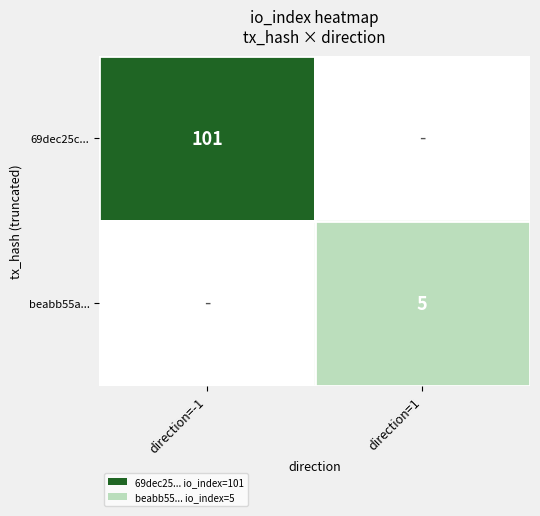

True or false: beabb55a... has a value of 5 at direction=1.

True